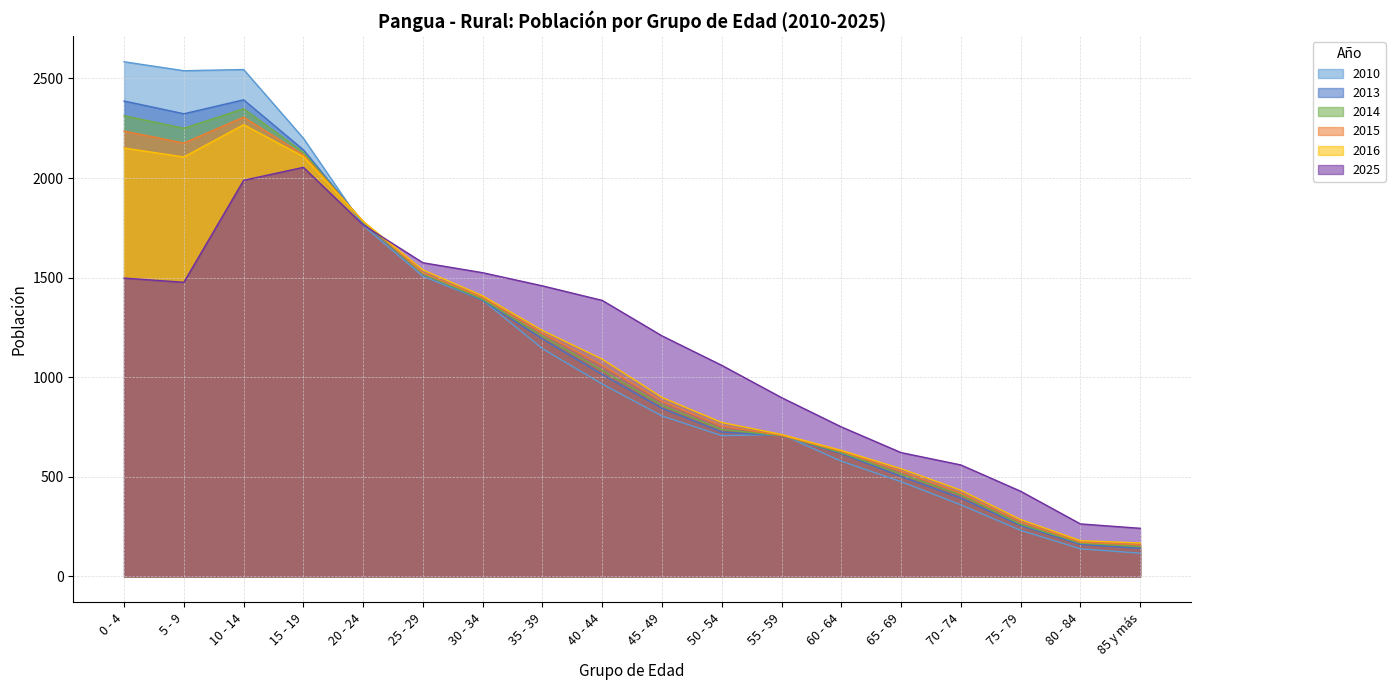

How many distinct data groups are displayed?

6